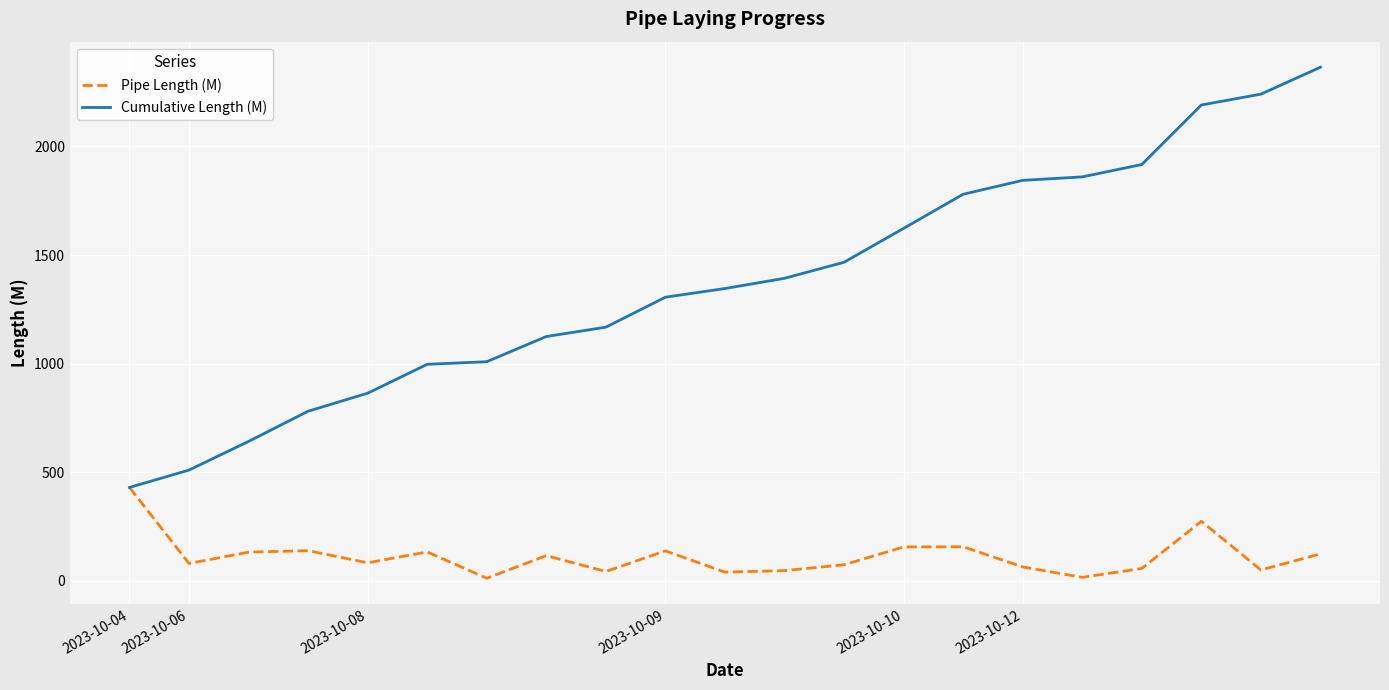

Rank the series by their maximum value, from highest to lowest.

Cumulative Length (M), Pipe Length (M)